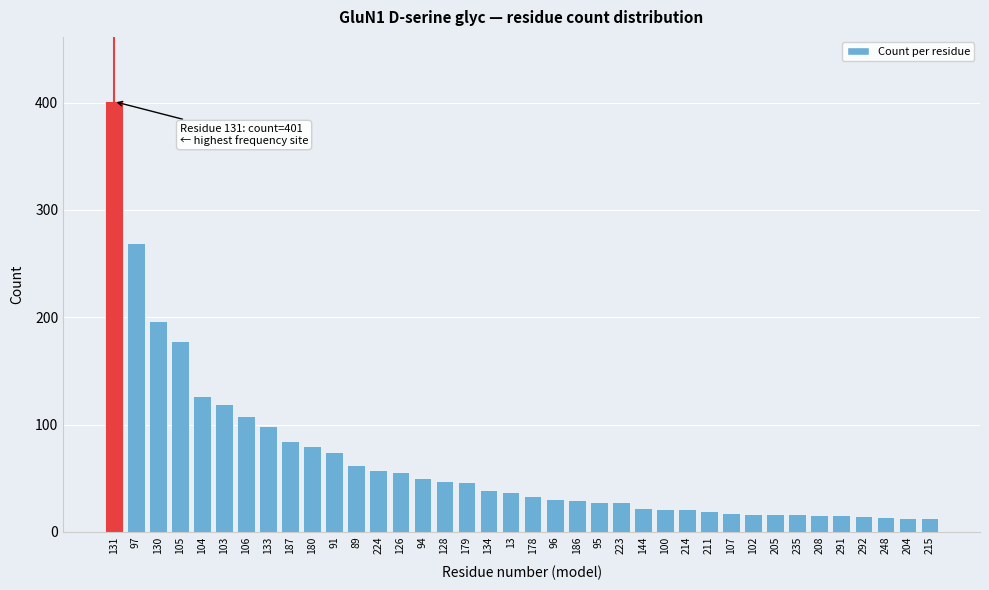

What value does the data have at 205?

17